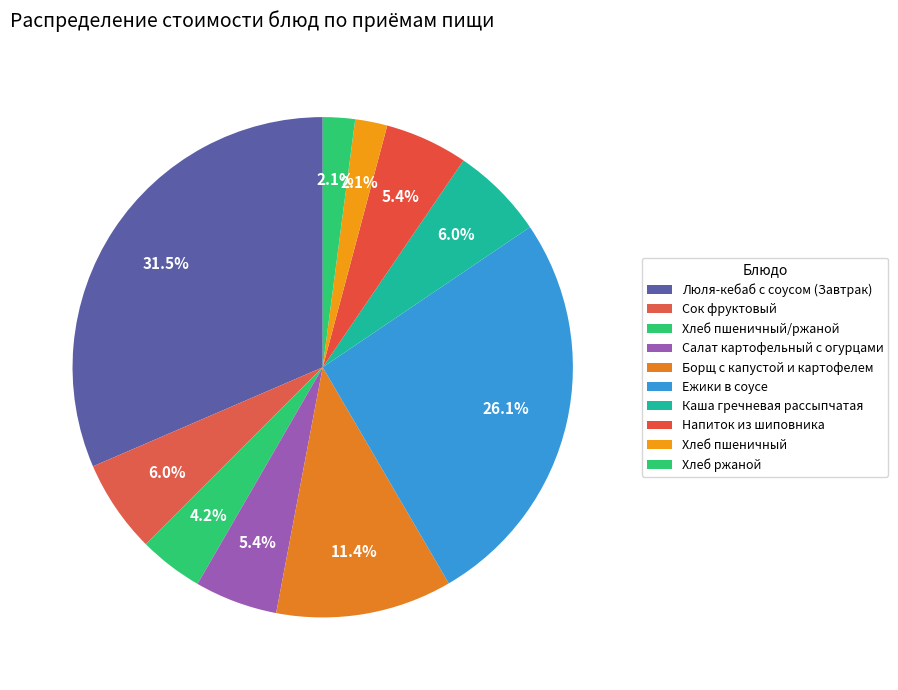

Rank the categories by value from highest to lowest.

Люля-кебаб с соусом (Завтрак), Ежики в соусе, Борщ с капустой и картофелем, Сок фруктовый, Каша гречневая рассыпчатая, Салат картофельный с огурцами, Напиток из шиповника, Хлеб пшеничный/ржаной, Хлеб пшеничный, Хлеб ржаной